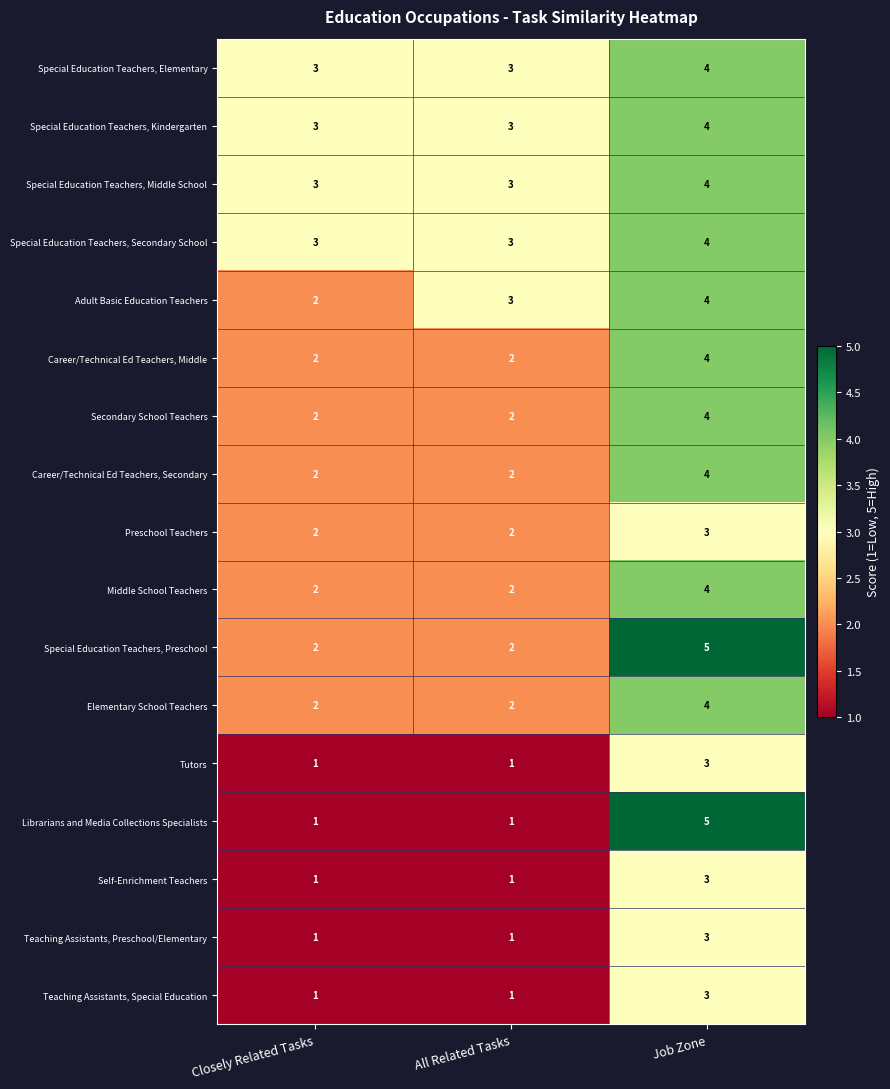

What is the maximum value shown in the chart?

5